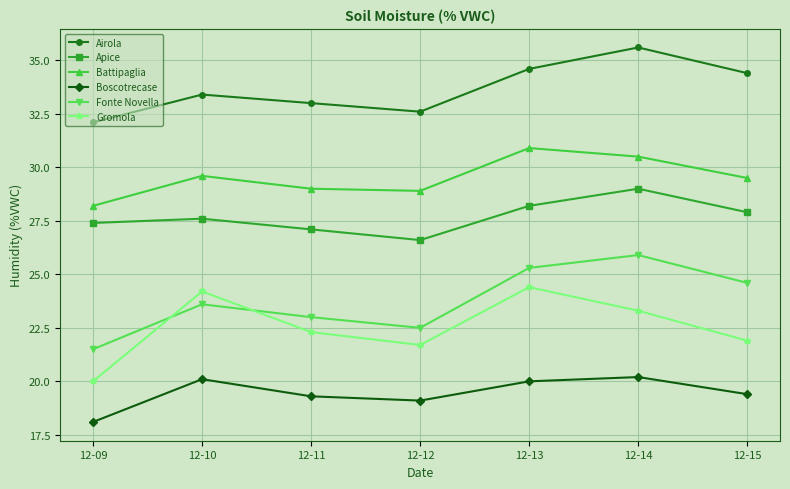

What are all the series names shown in the legend?

Airola, Apice, Battipaglia, Boscotrecase, Fonte Novella, Gromola